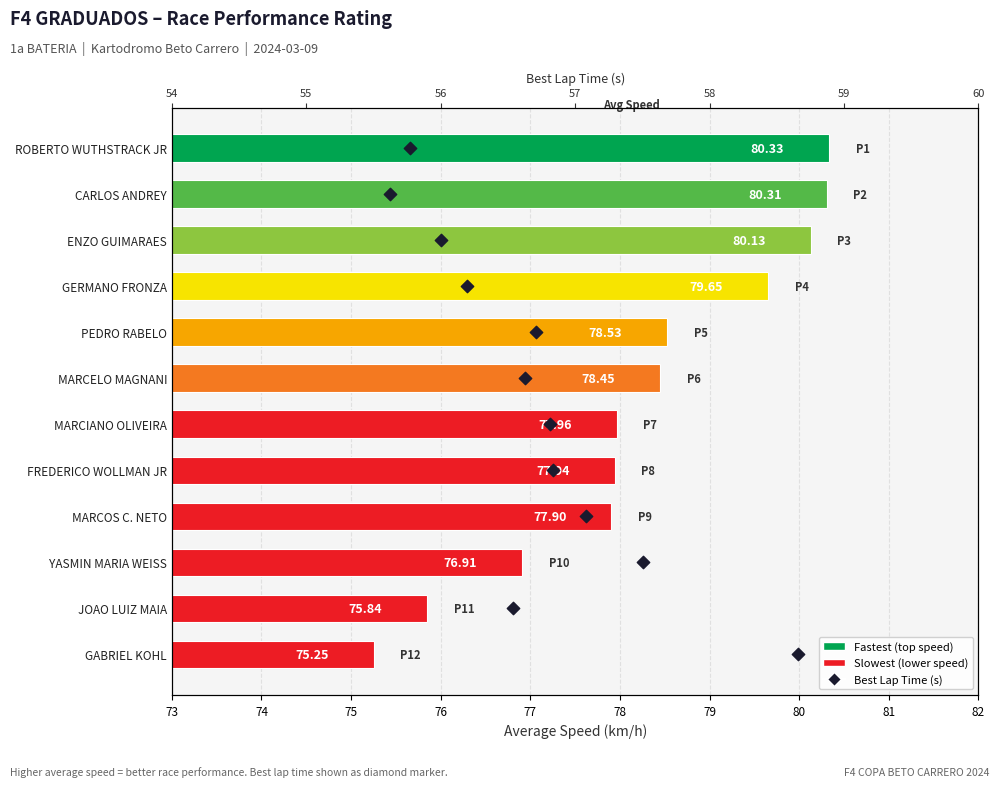

Which series has the widest spread of Y values?

Best Lap time (s)